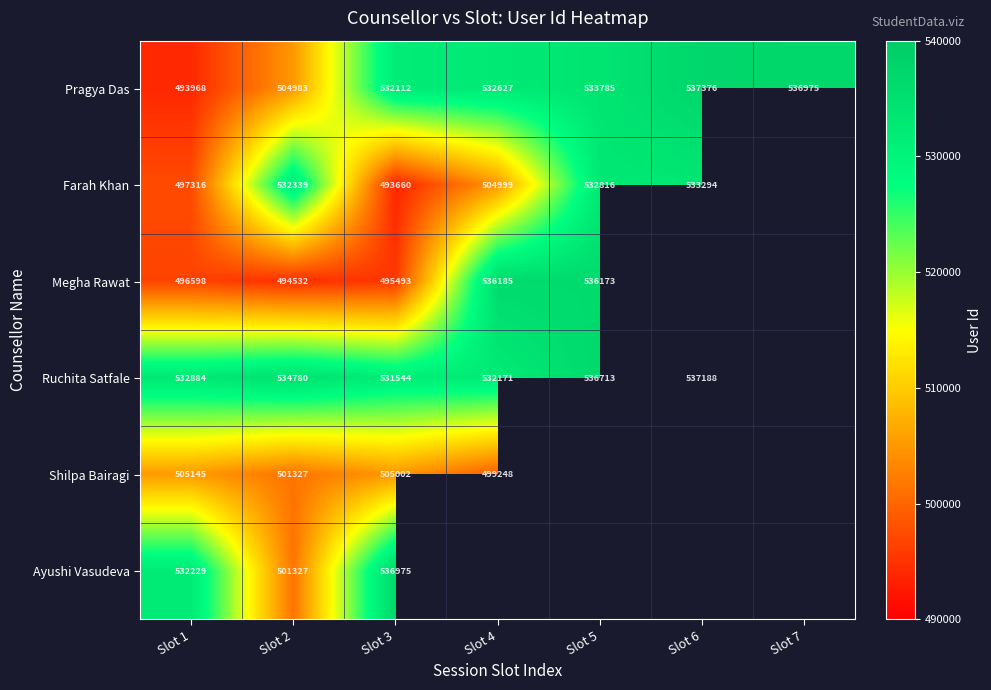

Which has a higher value, Slot 4 or Slot 6?

Slot 6